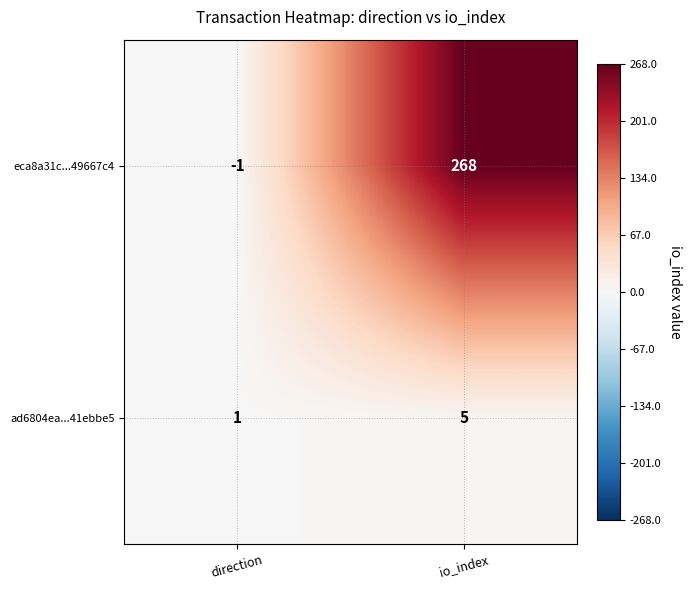

What is the sum of the eca8a31c...49667c4 values at direction and io_index?

267